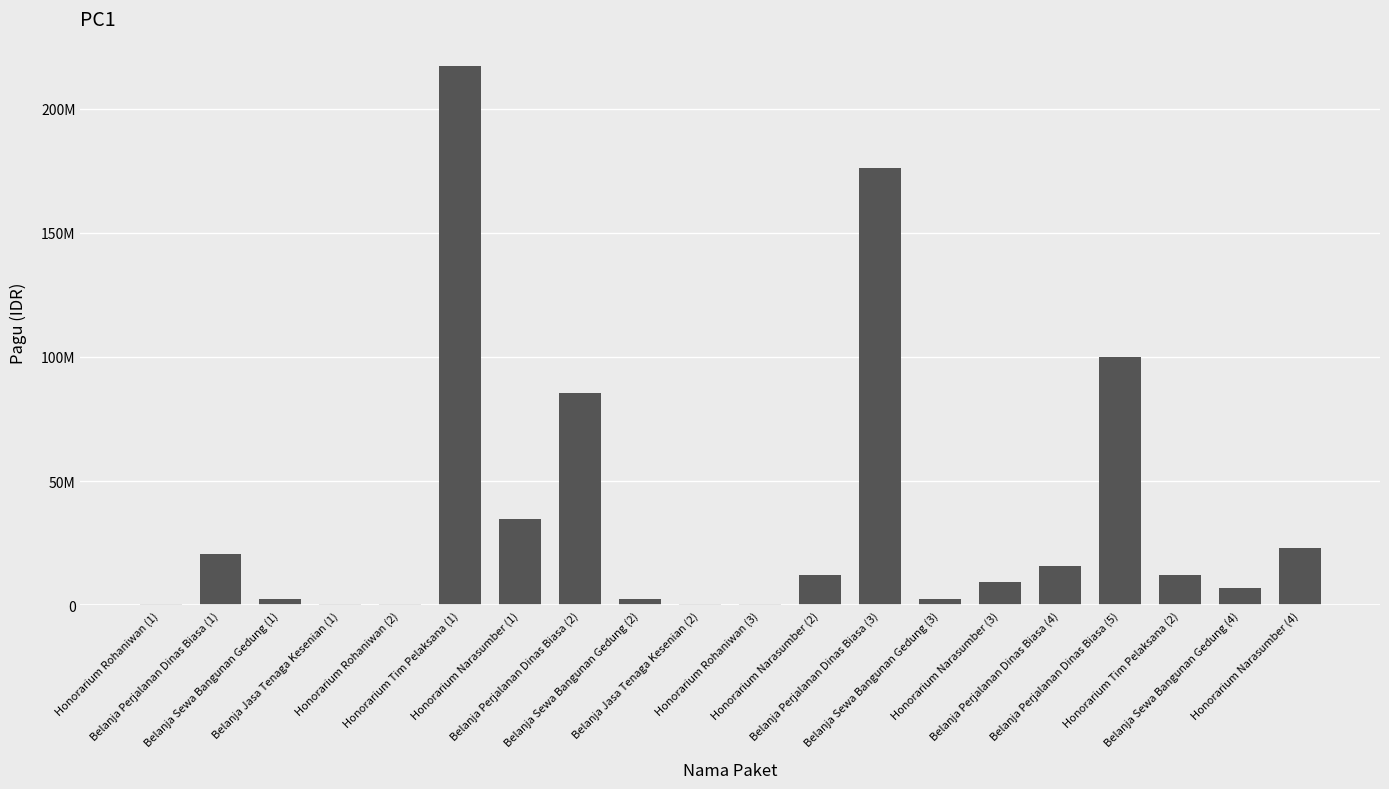

Where is the data nearest to the value 108800000?

Belanja Perjalanan Dinas Biasa (5)